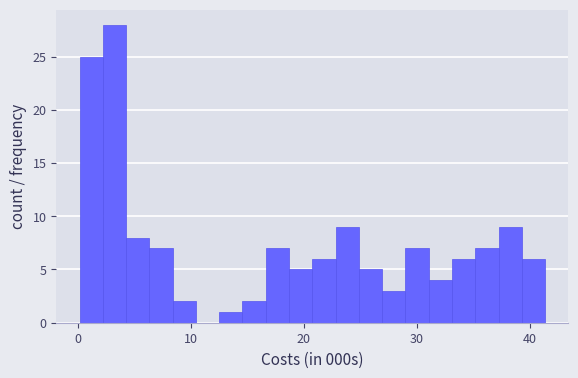

Read against the x-axis, roughly where is the centre of the tallest bar?

3